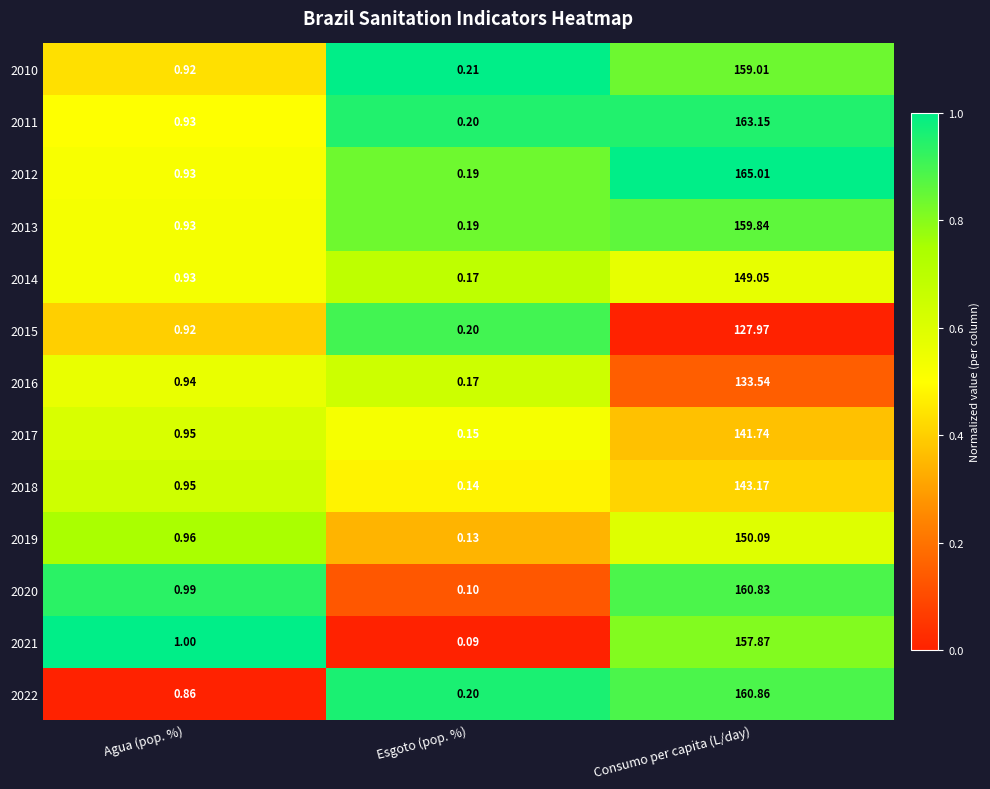

Rank the categories by 2019 value from lowest to highest.

Esgoto (pop. %), Agua (pop. %), Consumo per capita (L/day)